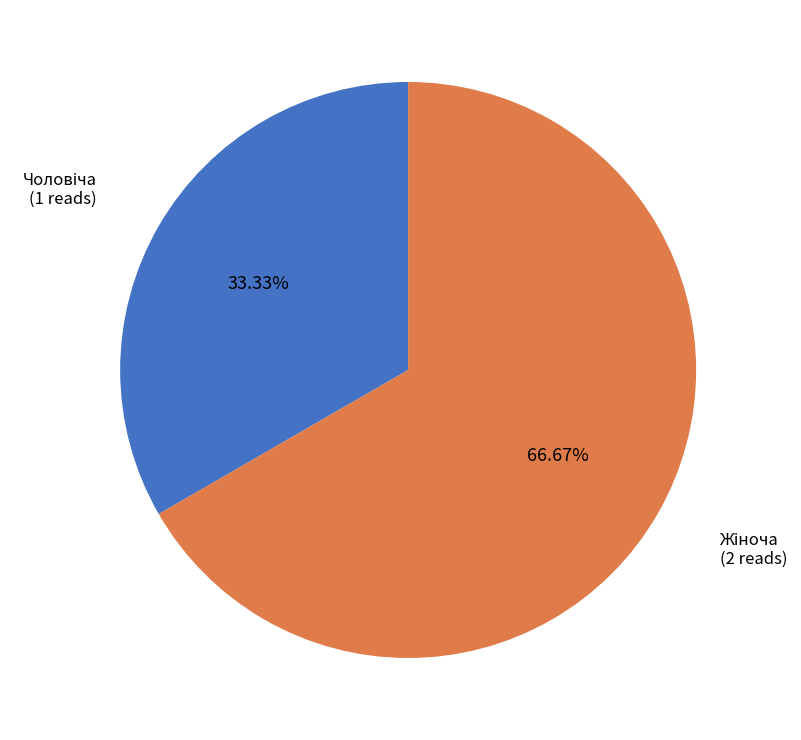

How many slices are in this pie chart?

2